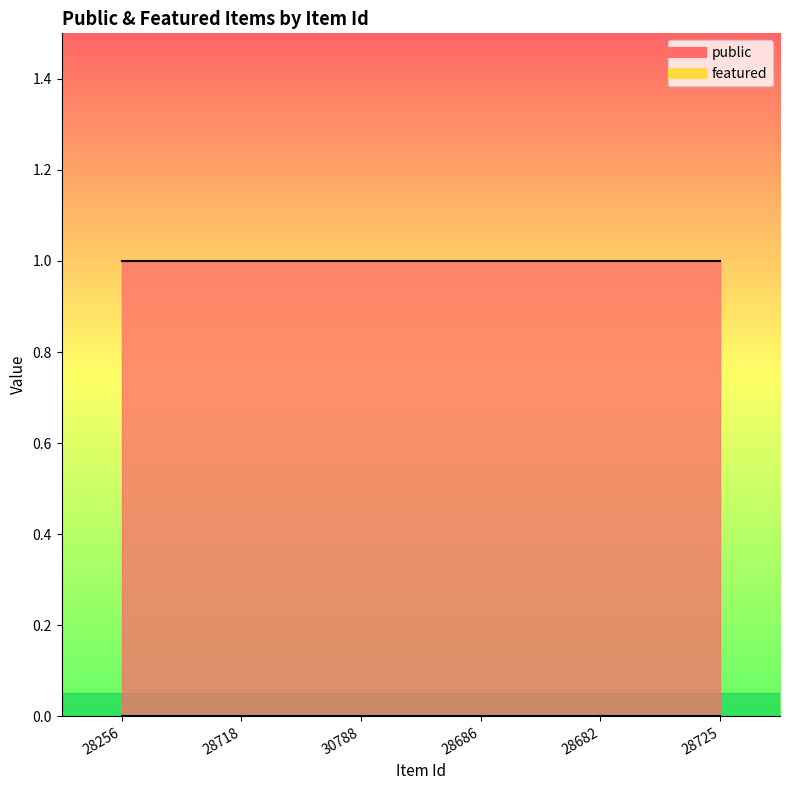

True or false: public and featured cross at least once.

False